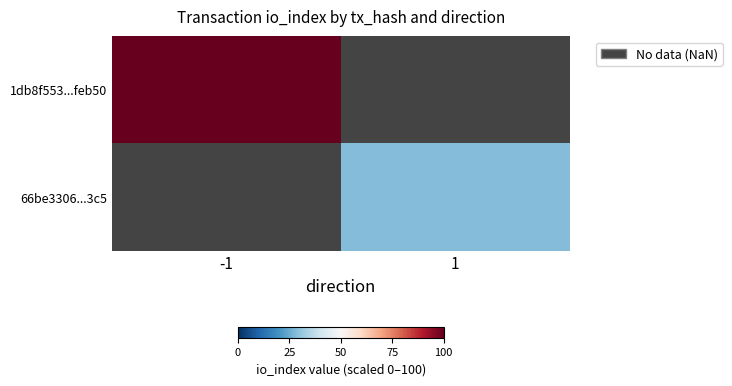

List the series in order of their peak value, highest first.

1db8f553...feb50, 66be3306...3c5